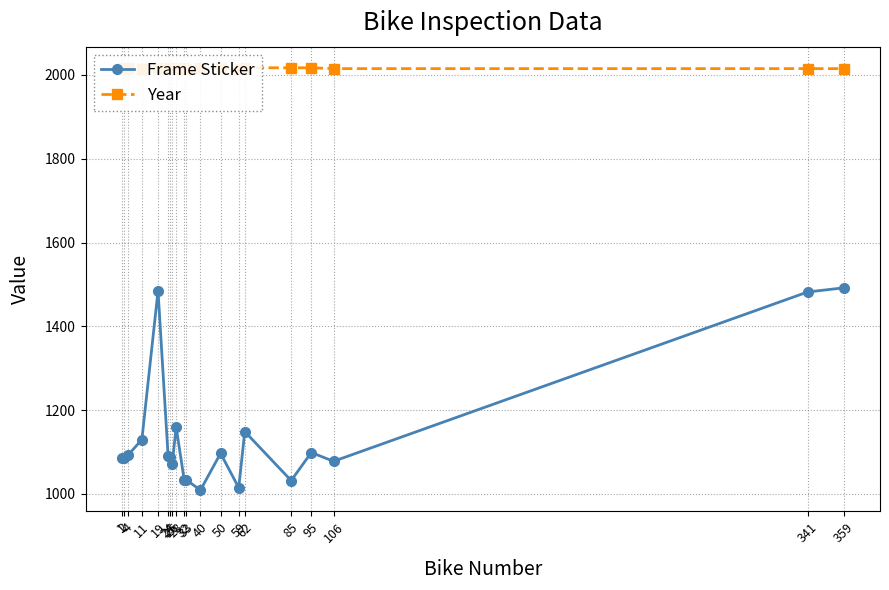

At how many categories does at least one series exceed 1163?

20